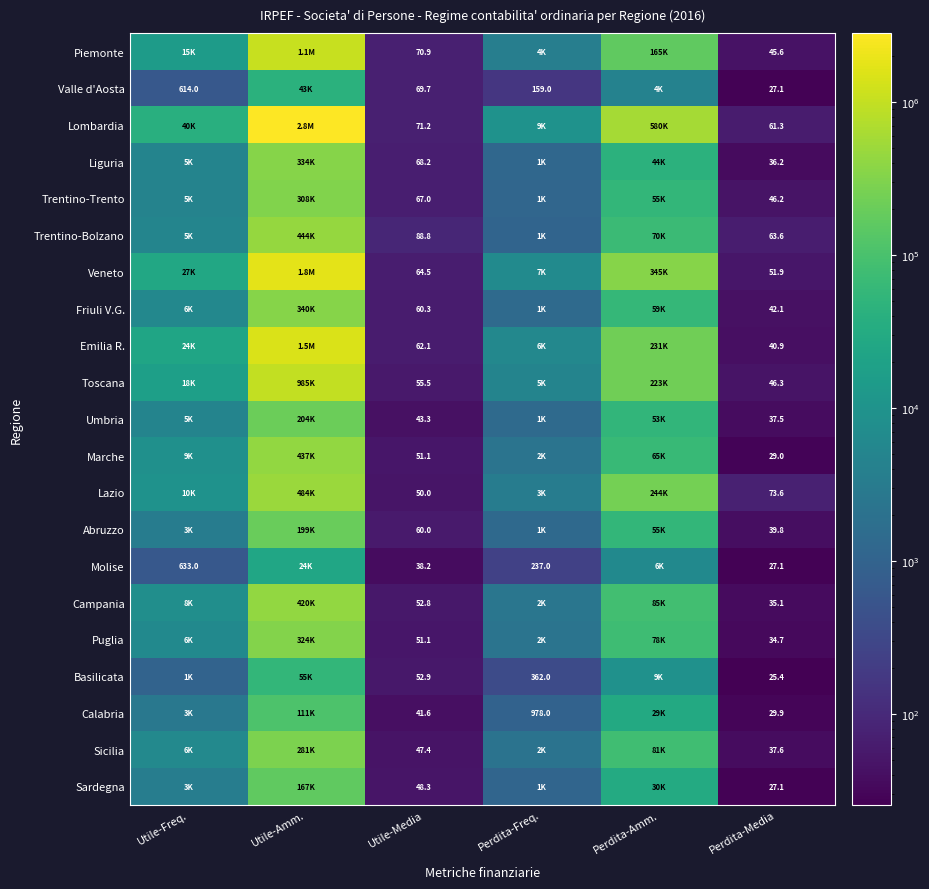

What is the maximum value shown in the chart?

2818988.0